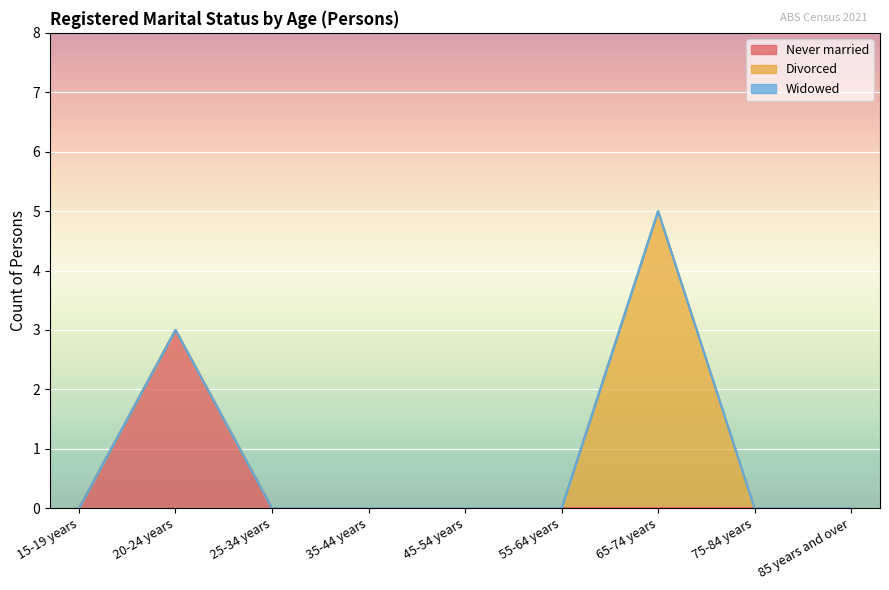

Reading left to right, list all the values displayed in this chart.

Never married: 15-19 years=0	20-24 years=3	25-34 years=0	35-44 years=0	45-54 years=0	55-64 years=0	65-74 years=0	75-84 years=0	85 years and over=0
Divorced: 15-19 years=0	20-24 years=0	25-34 years=0	35-44 years=0	45-54 years=0	55-64 years=0	65-74 years=5	75-84 years=0	85 years and over=0
Widowed: 15-19 years=0	20-24 years=0	25-34 years=0	35-44 years=0	45-54 years=0	55-64 years=0	65-74 years=0	75-84 years=0	85 years and over=0